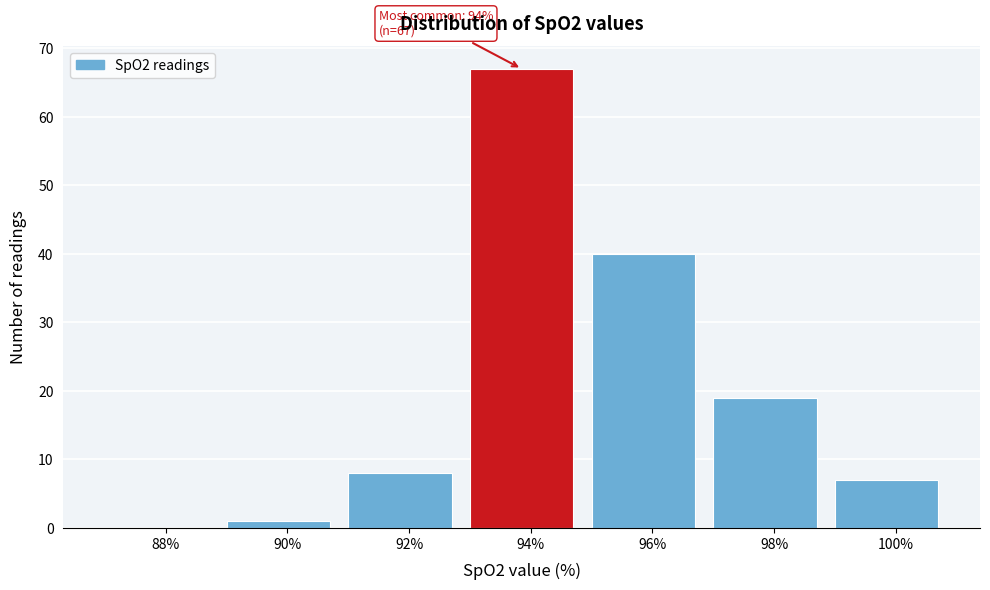

Reading right to left, transcribe all the data shown in this chart.

100%=7	98%=19	96%=40	94%=67	92%=8	90%=1	88%=0